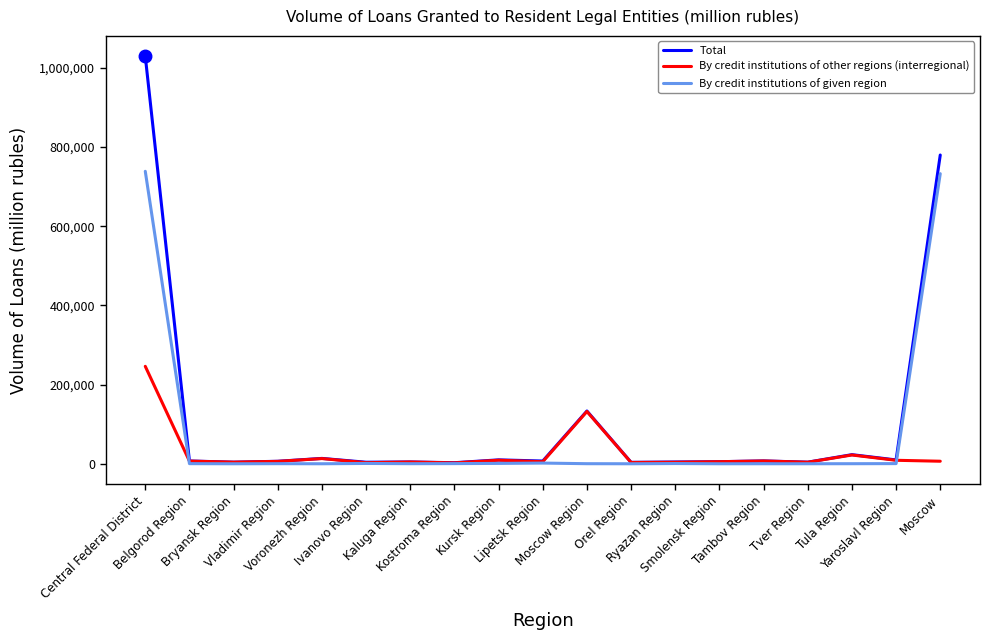

What are all the series names shown in the legend?

Total, By credit institutions of other regions (interregional), By credit institutions of given region